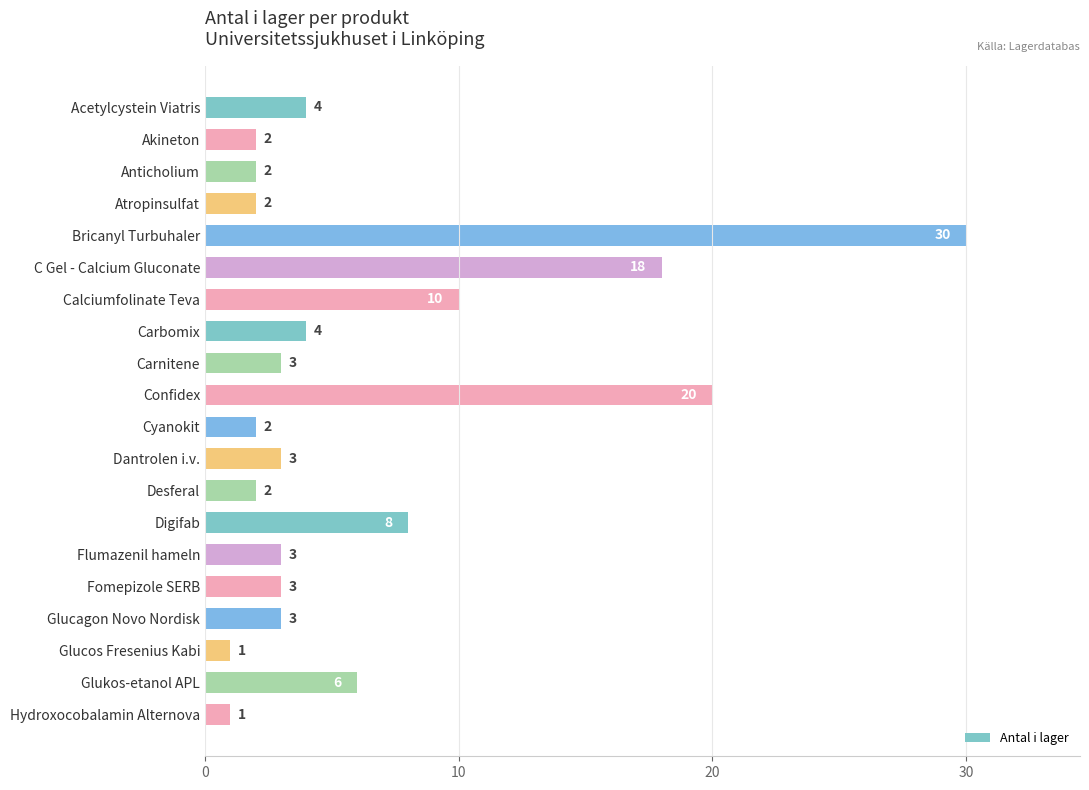

What is the maximum value shown in the chart?

30